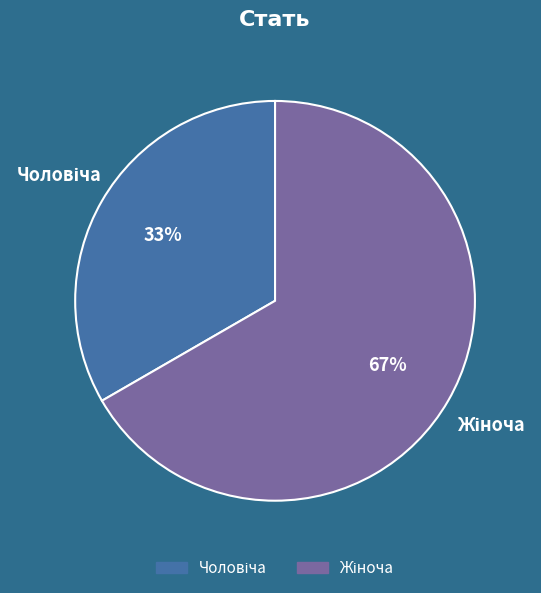

Is there a majority slice in this chart?

Yes